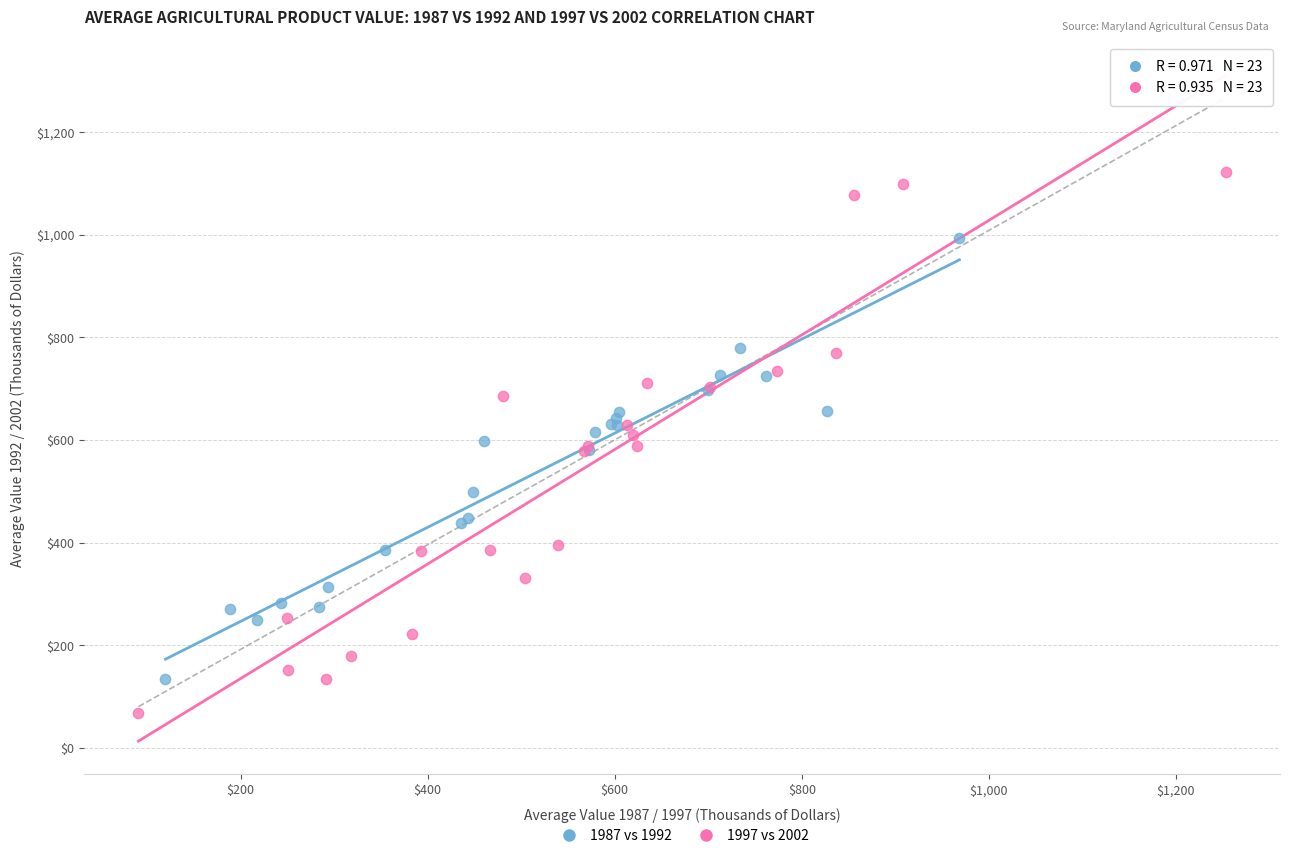

Which series contains the highest Y value?

1997 vs 2002